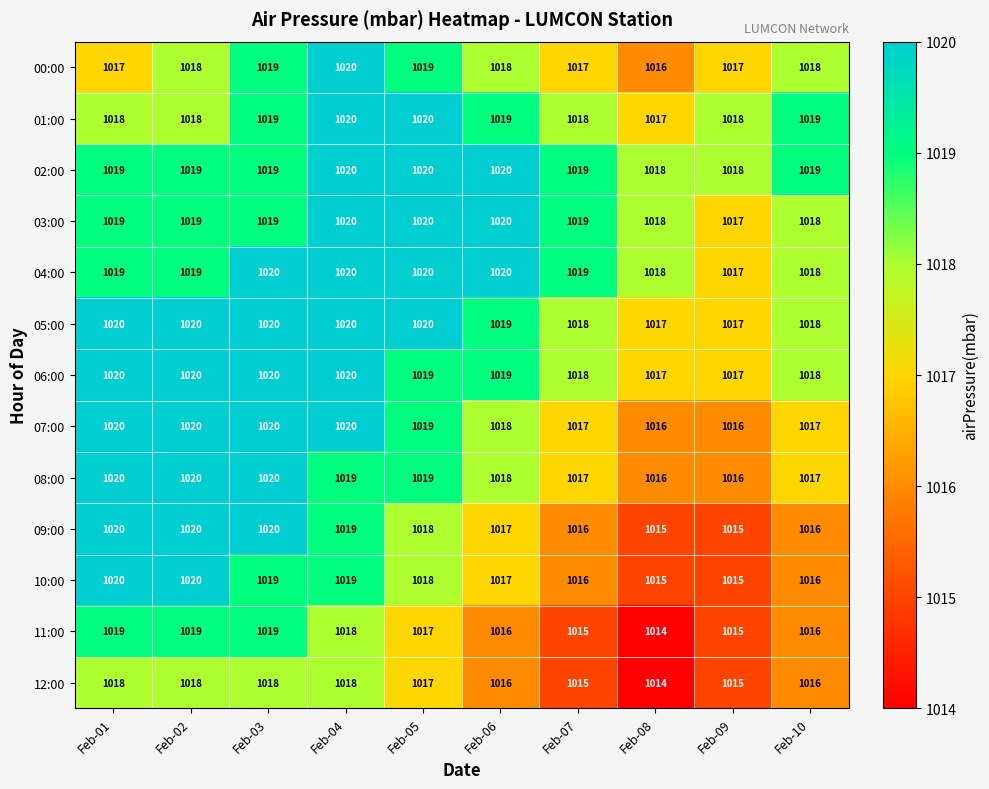

At which category is the sum across all series the highest?

Feb-04